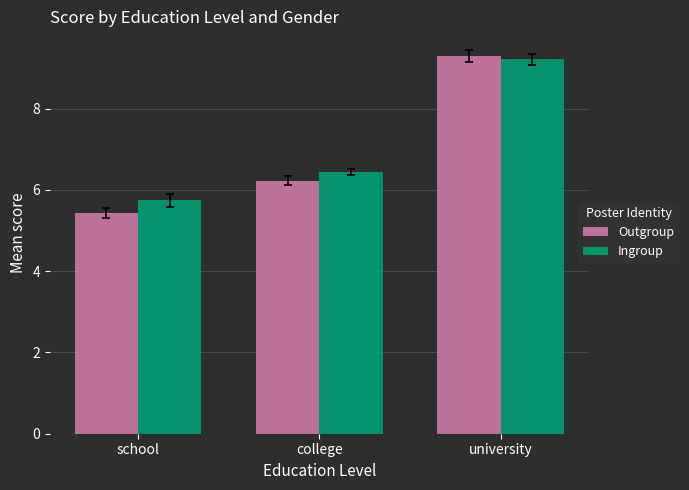

What is the value of the Outgroup bar at the 2nd from the left?

6.2